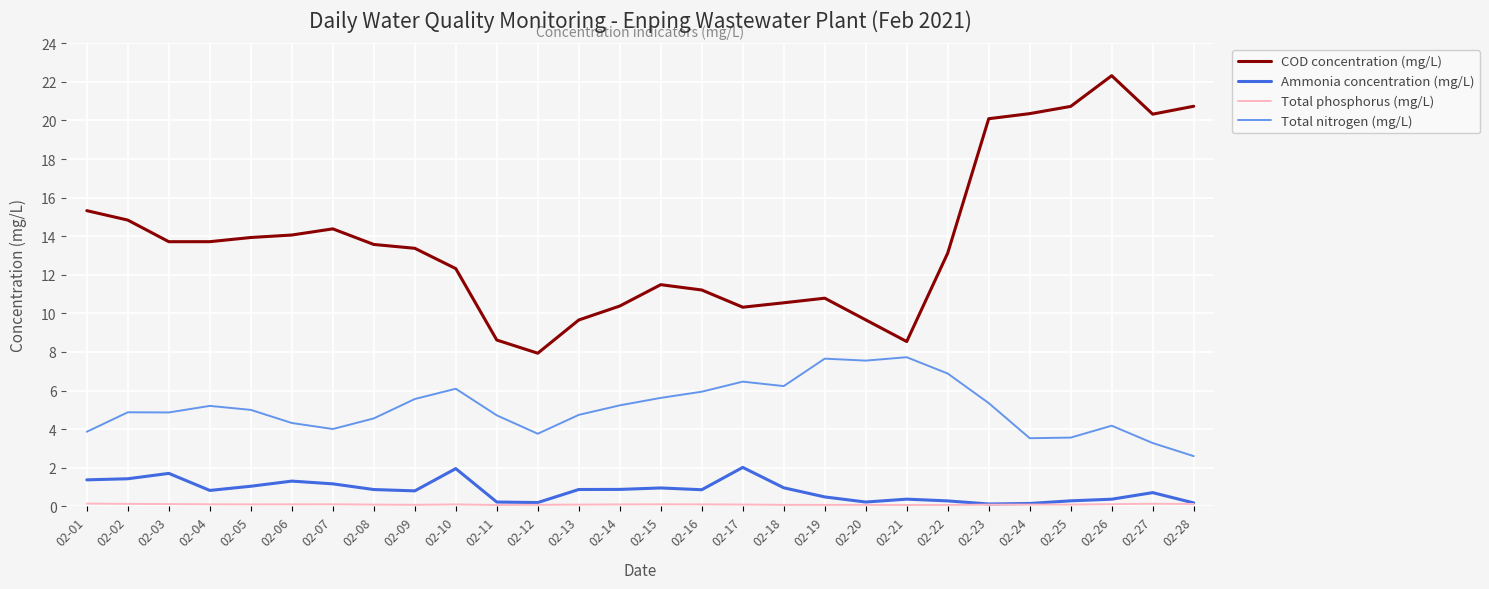

Does the chart have visible grid lines?

Yes